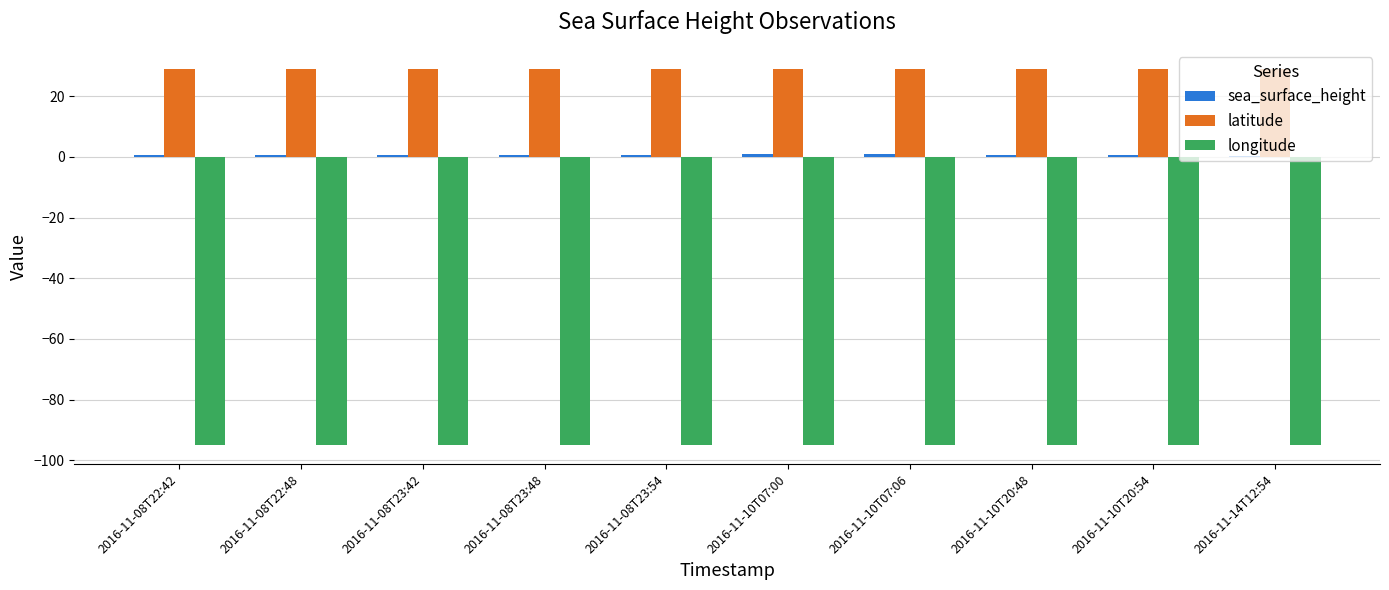

How many data points does each series have?

10